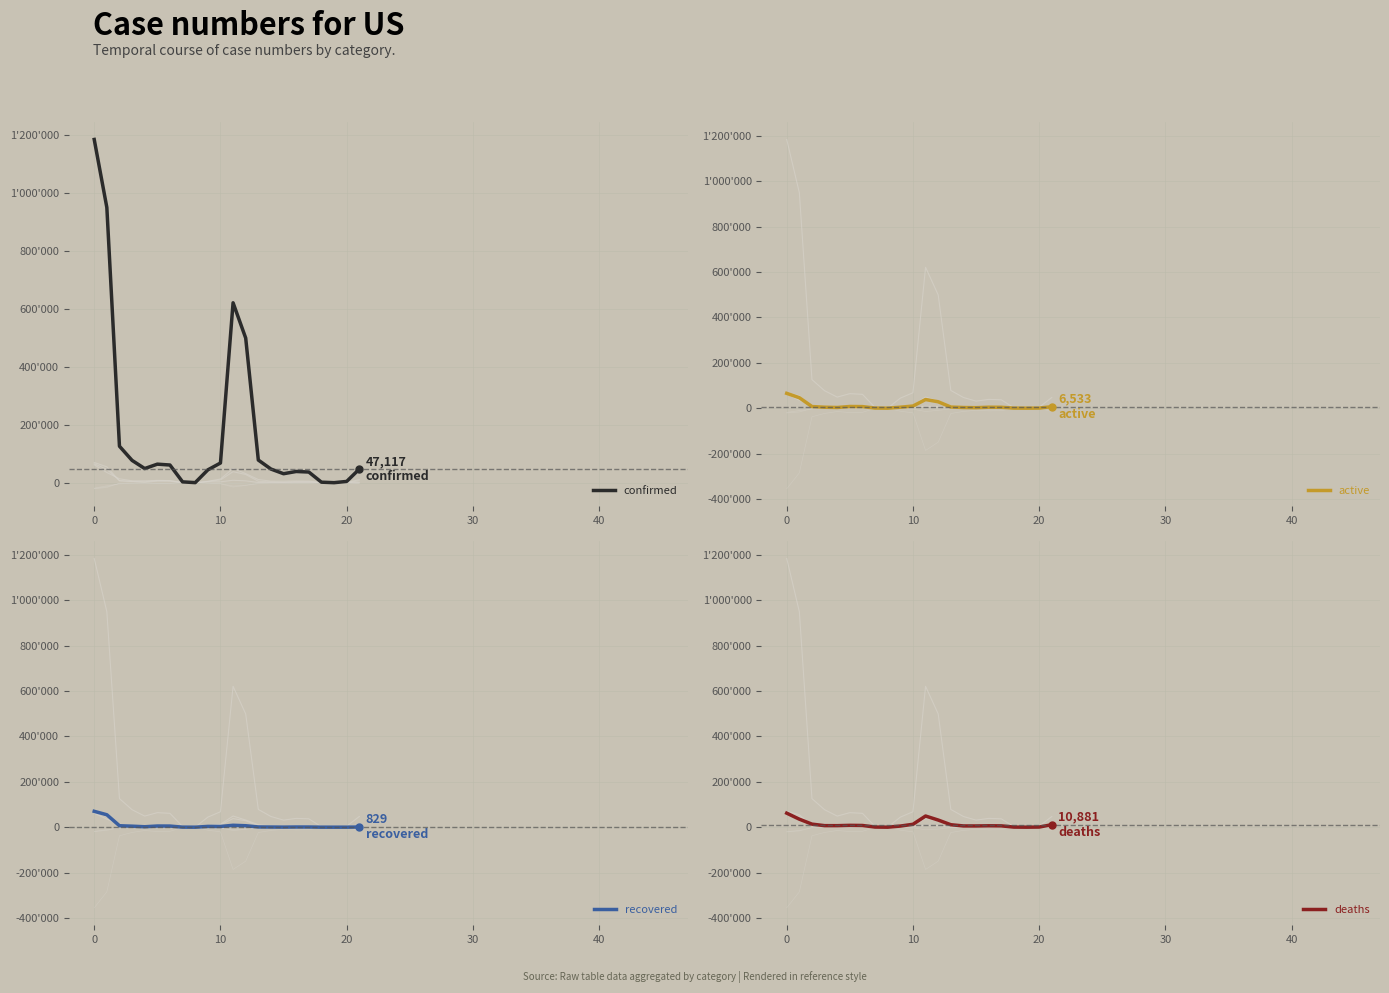

How many values in the active series exceed 4333?

10